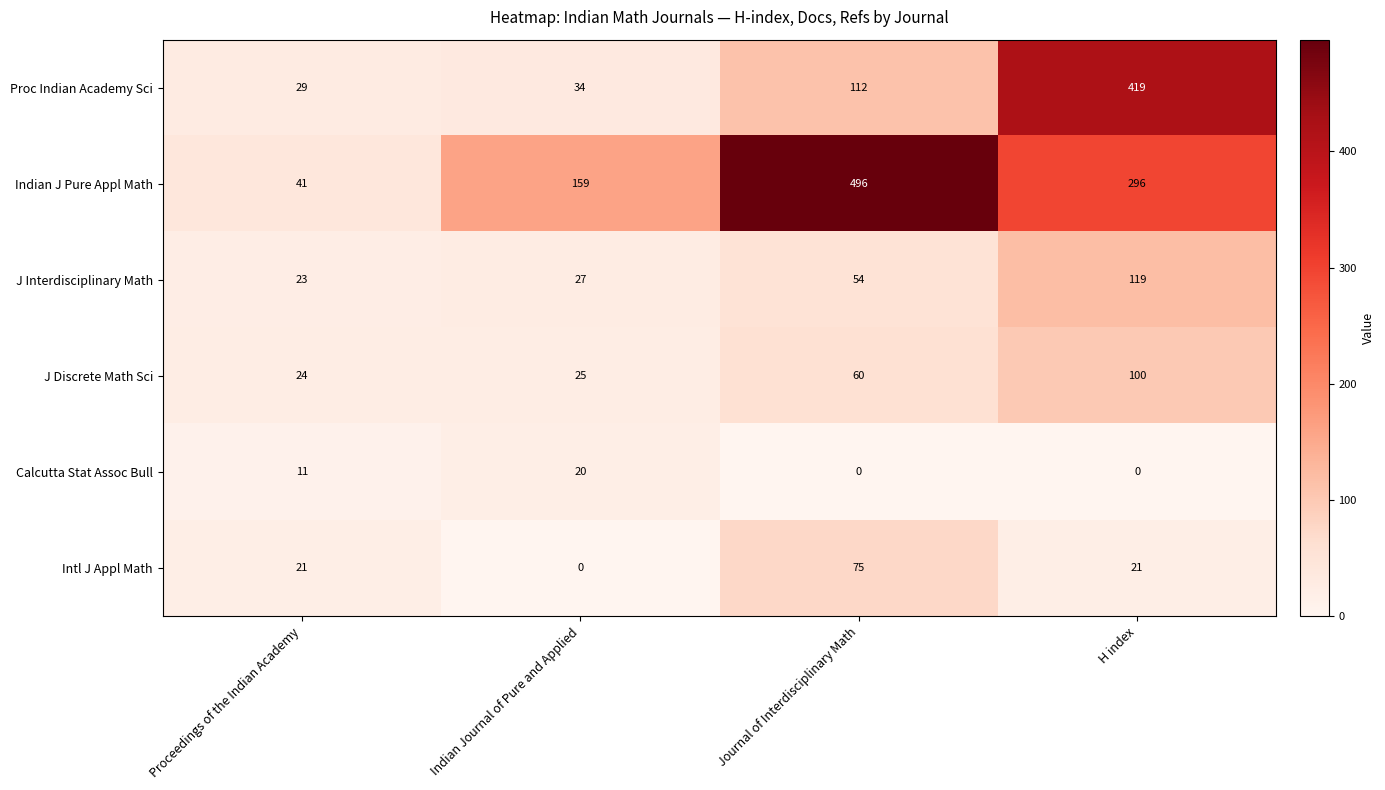

What is the total value across all series at Journal of Interdisciplinary Math?

797